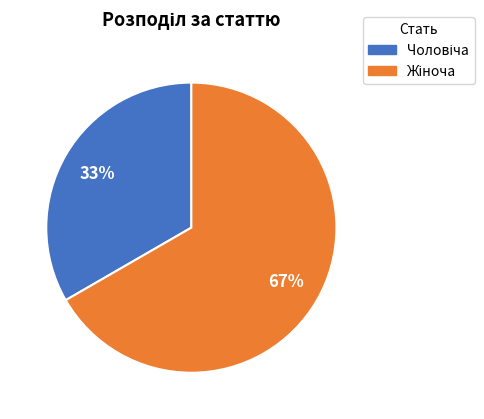

Is there any slice that represents more than half of the pie?

Yes